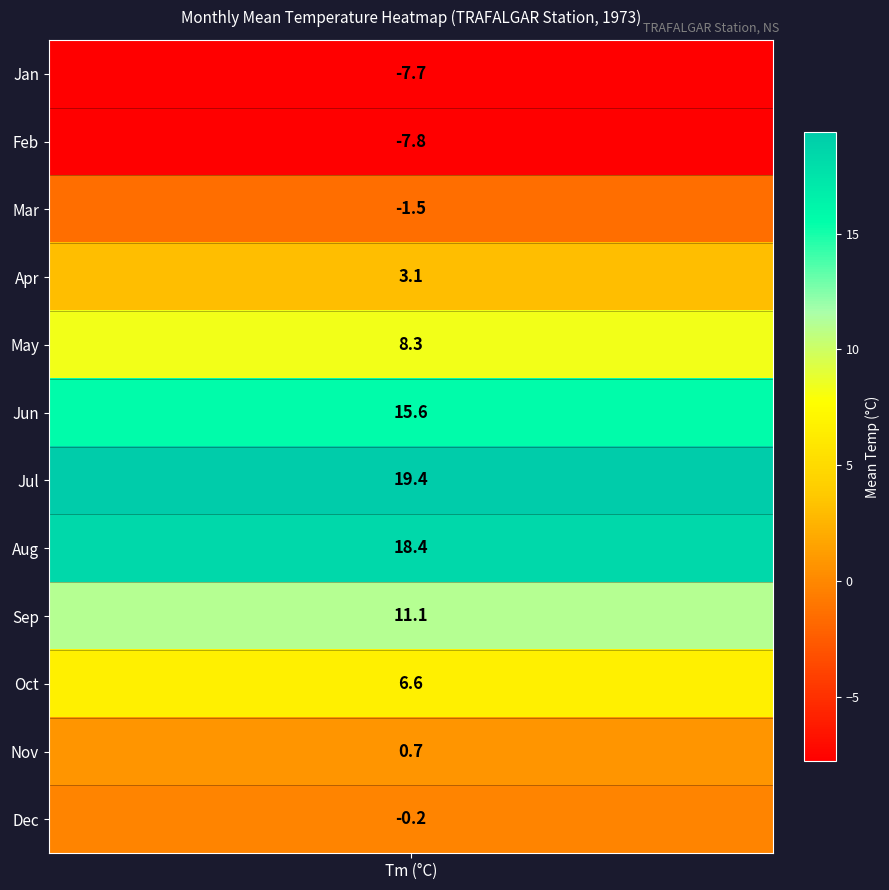

What is the smallest value displayed?

-7.8